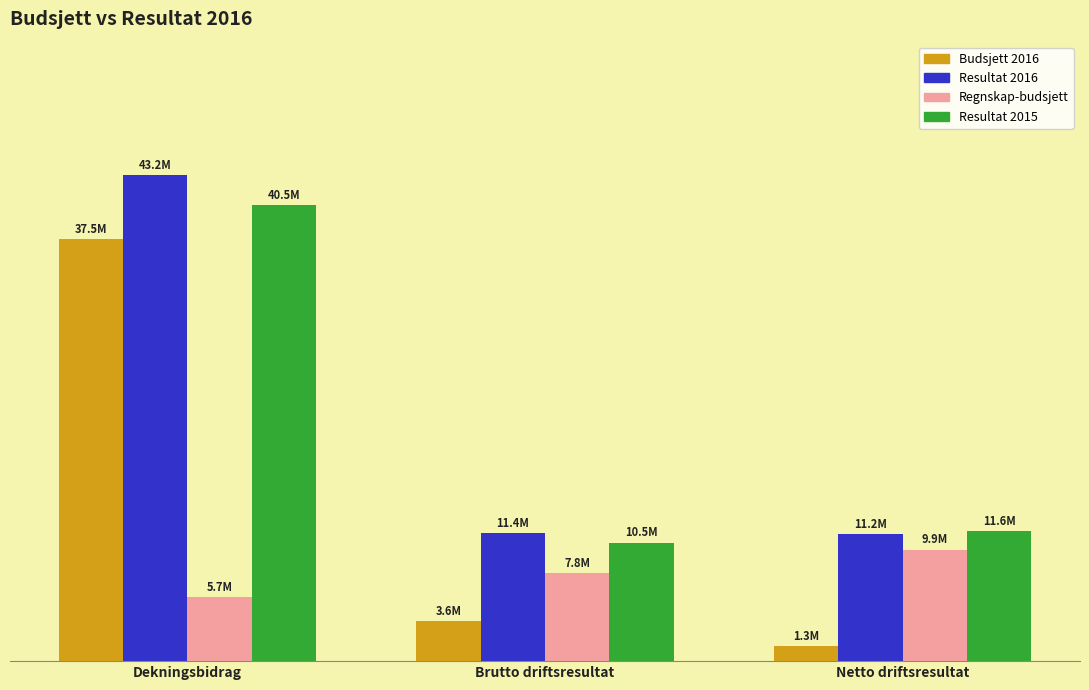

Rank the categories by Resultat 2015 value from highest to lowest.

Dekningsbidrag, Netto driftsresultat, Brutto driftsresultat